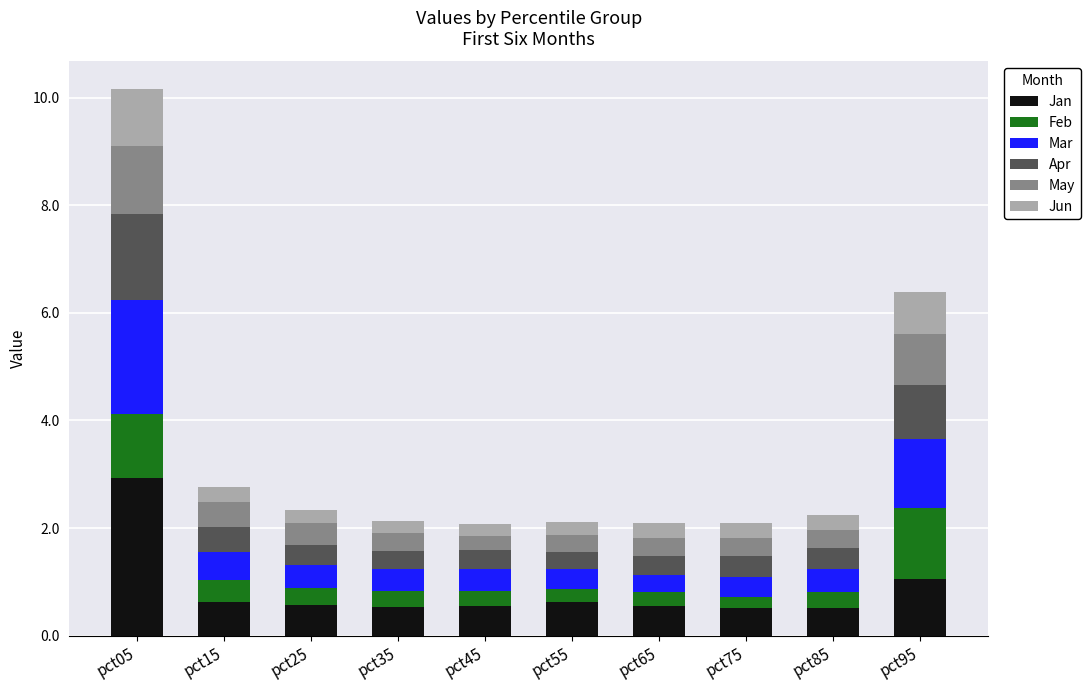

What is the total value across all series at pct35?

2.1